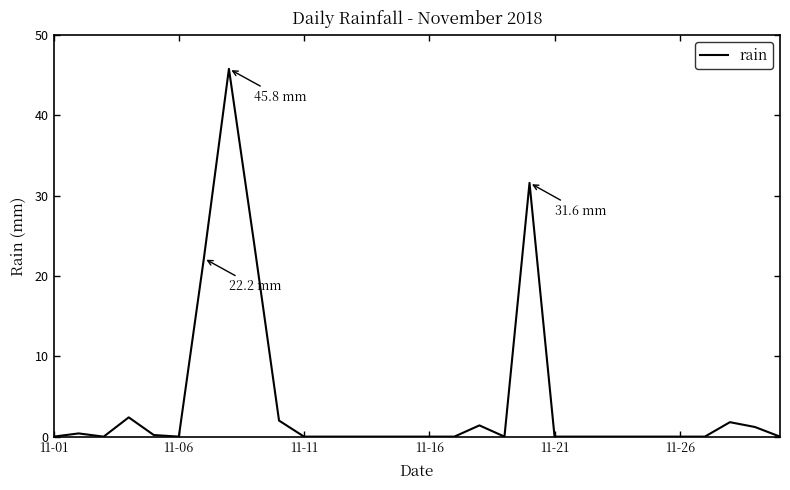

What is the greatest value displayed?

45.8